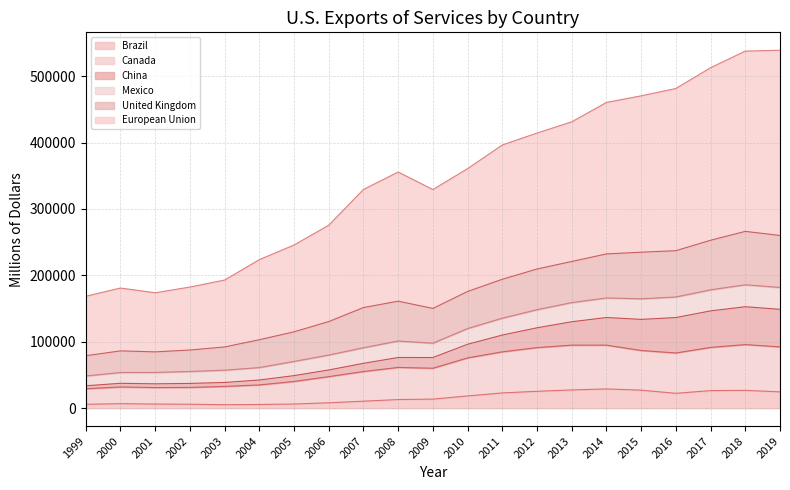

True or false: Canada and United Kingdom intersect in this chart.

False